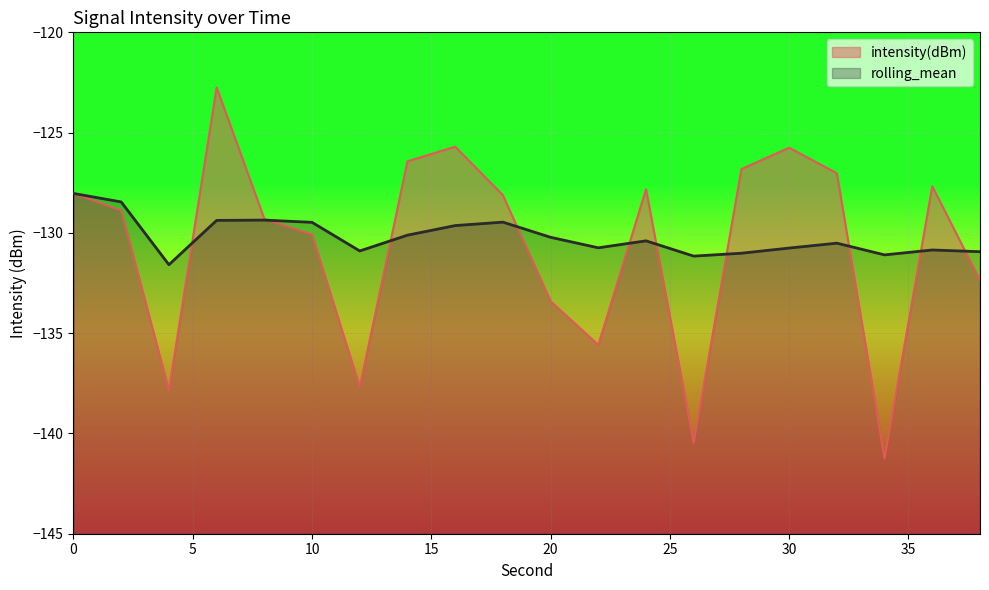

Rank the series by their average value, from lowest to highest.

intensity(dBm), rolling_mean